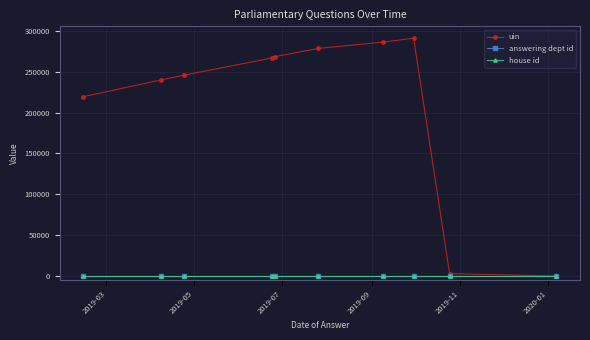

List the series in order of their peak value, lowest first.

house id, answering dept id, uin